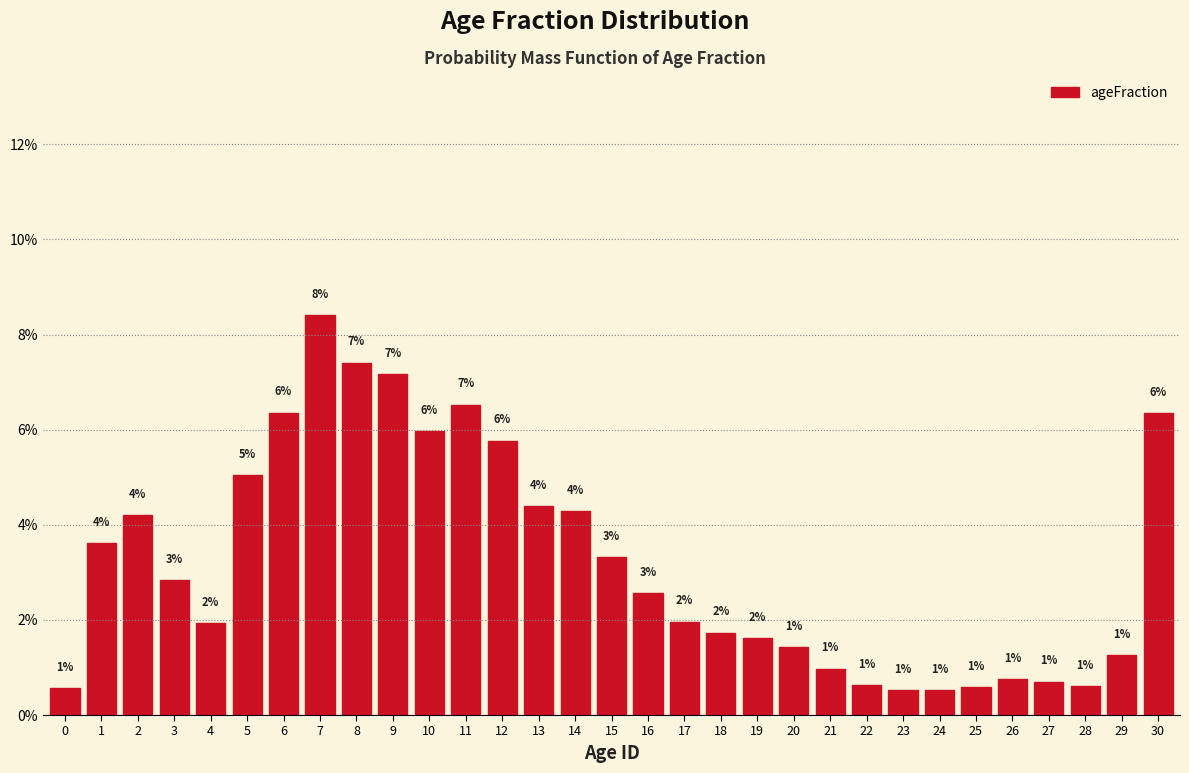

Read the value at 27.

0.7